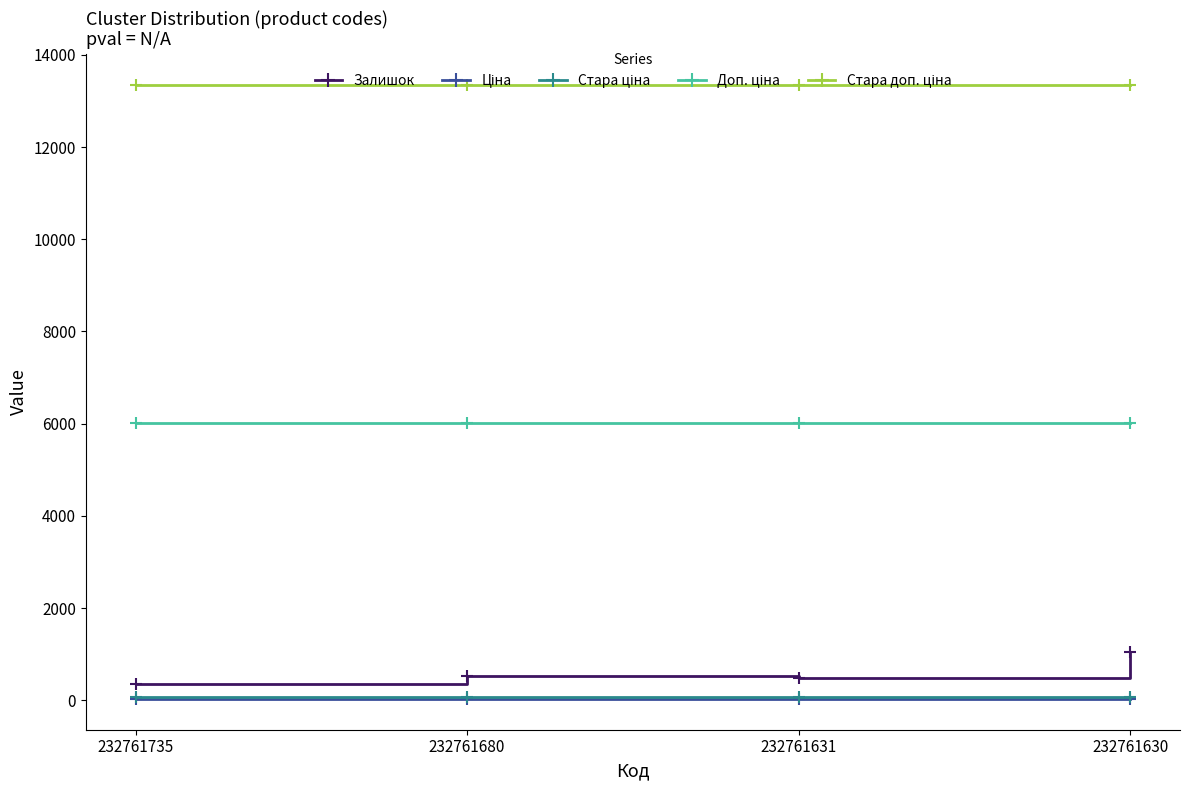

What is the value of the Залишок point at the 4th from the left?

1056.0